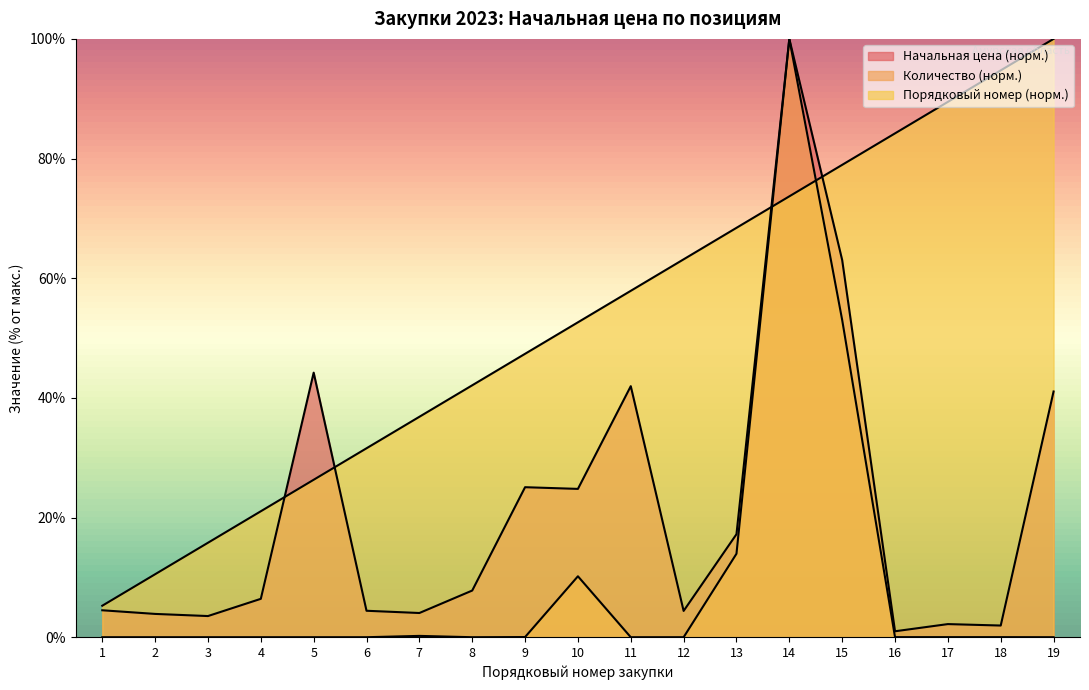

Which series has the largest range (max minus min)?

Количество